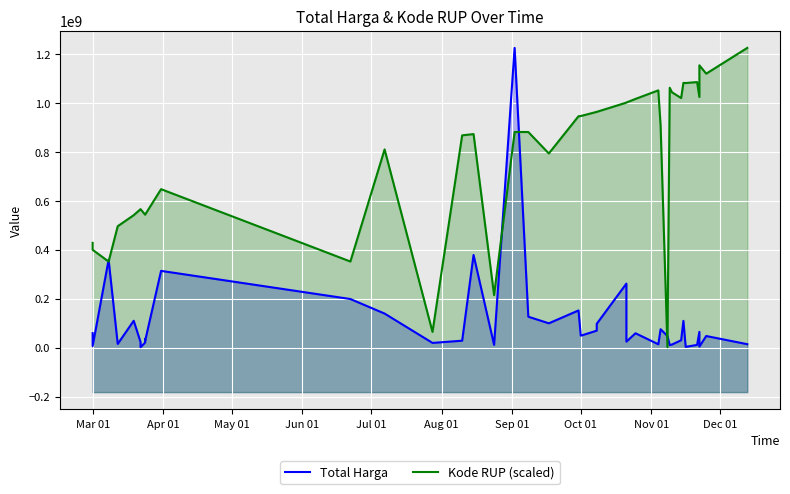

What is the minimum value for Total Harga?

2395750.0